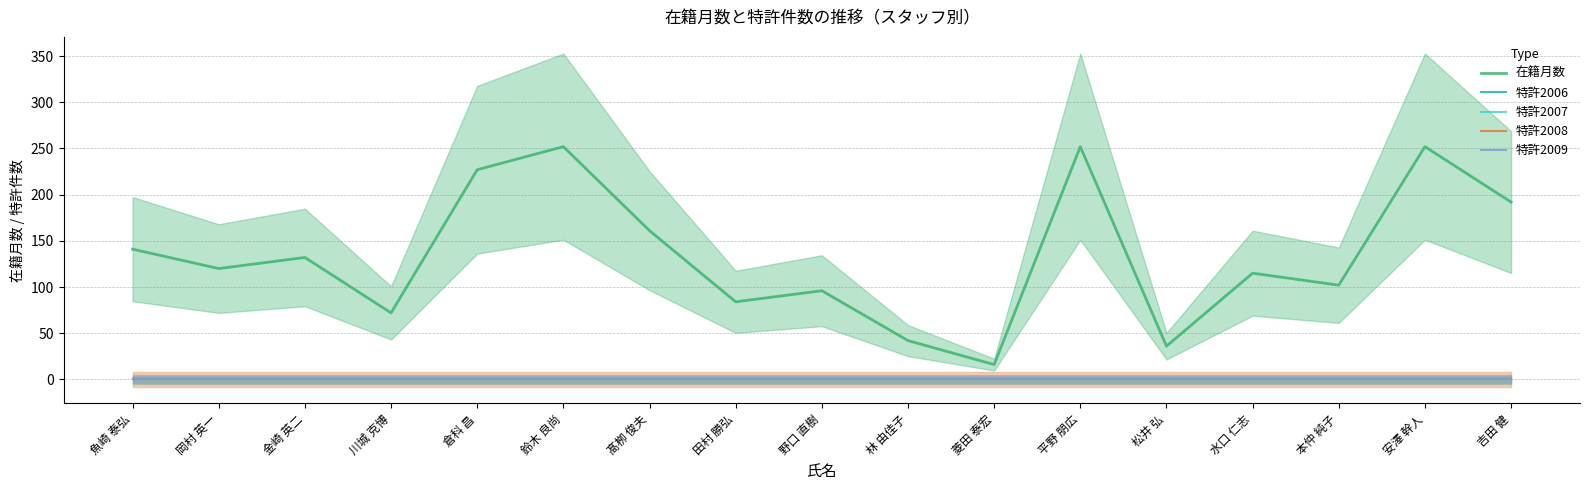

What is the total value across all series at 平野 朋広?

252